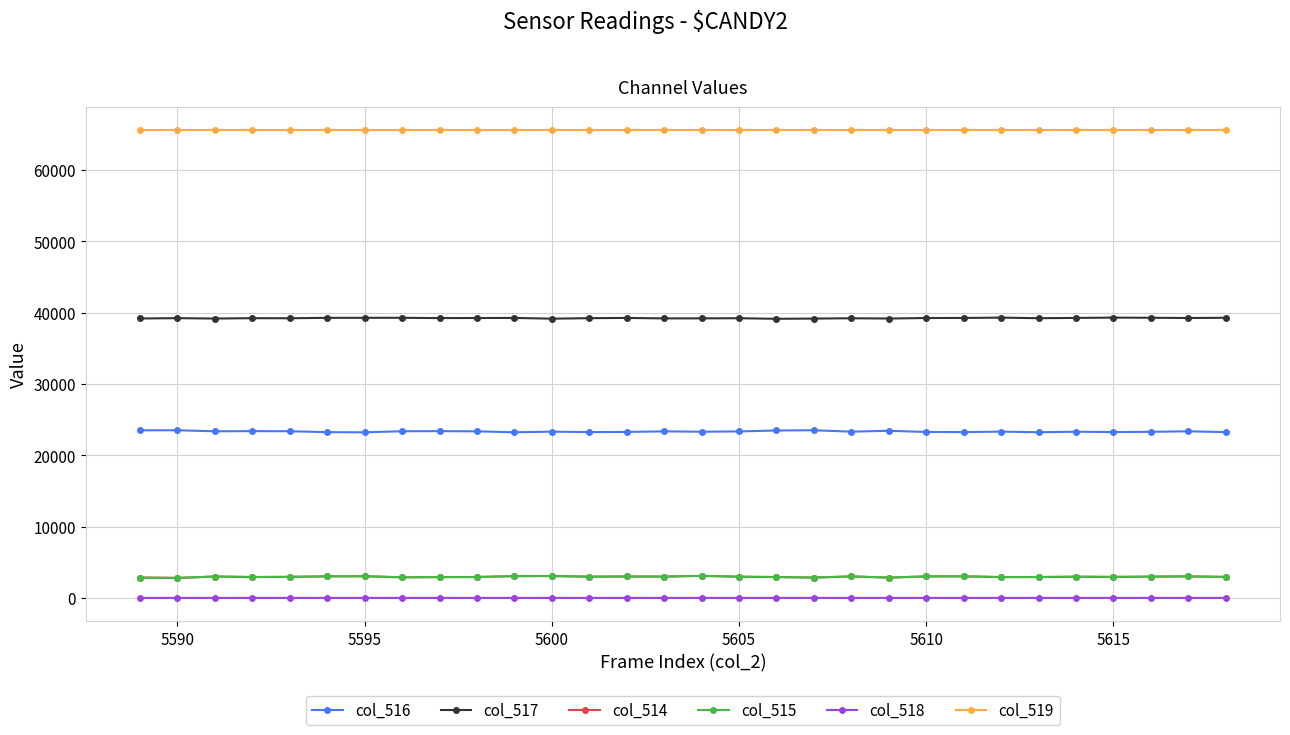

True or false: col_514 has more than 2 points higher than both neighbors.

True